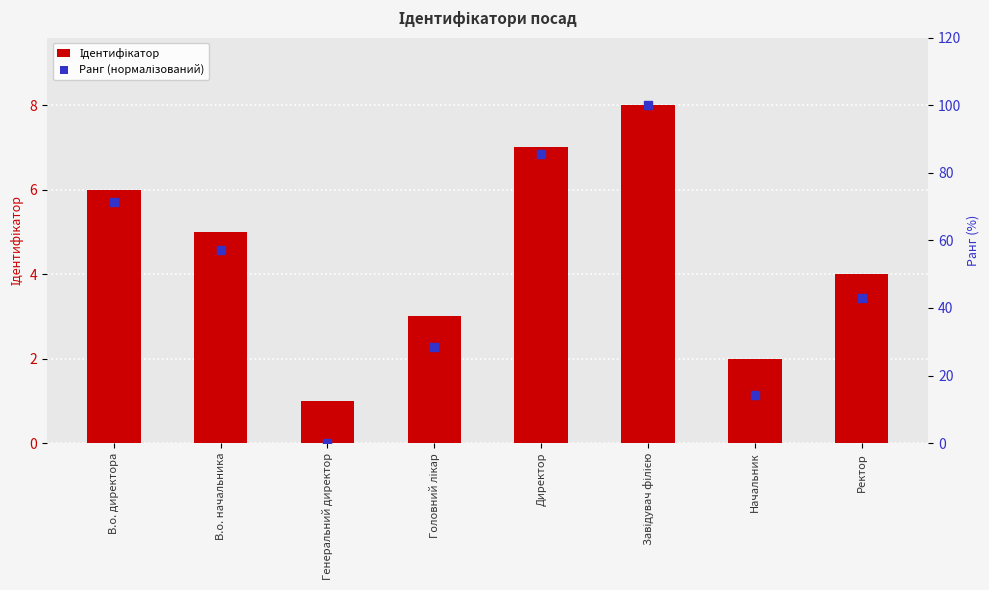

What are all the series names shown in the legend?

Ідентифікатор, Ранг (нормалізований)